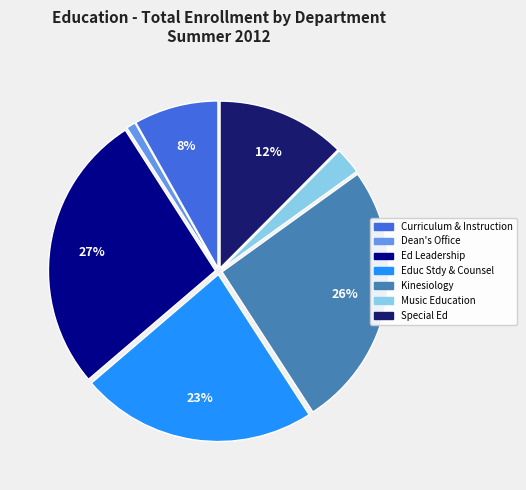

To the nearest percent, what is the average slice percentage?

14%